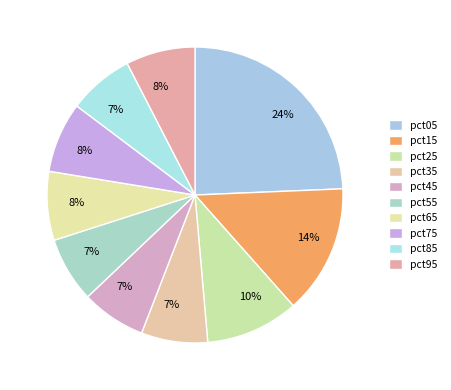

Count the number of slices in the pie.

10